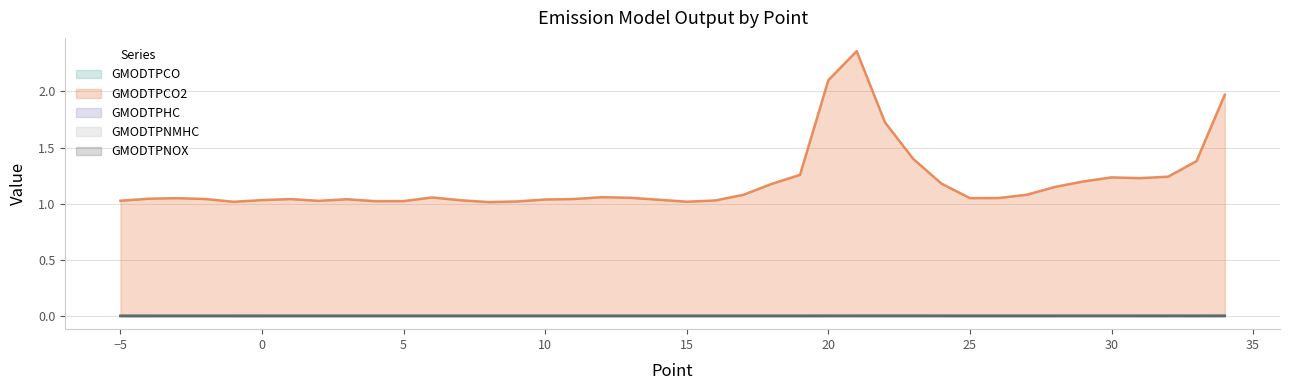

True or false: GMODTPCO and GMODTPNMHC intersect in this chart.

False